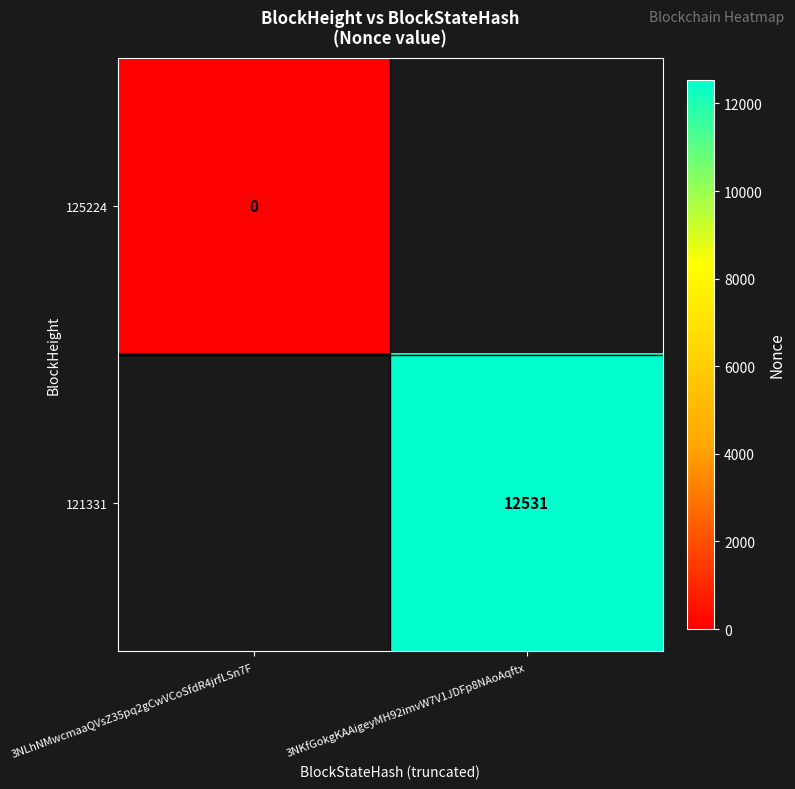

The 121331 series shows 8003 at 3NKfGokgKAAigeyMH92imvW7V1JDFp8NAoAqftx. True or false?

False